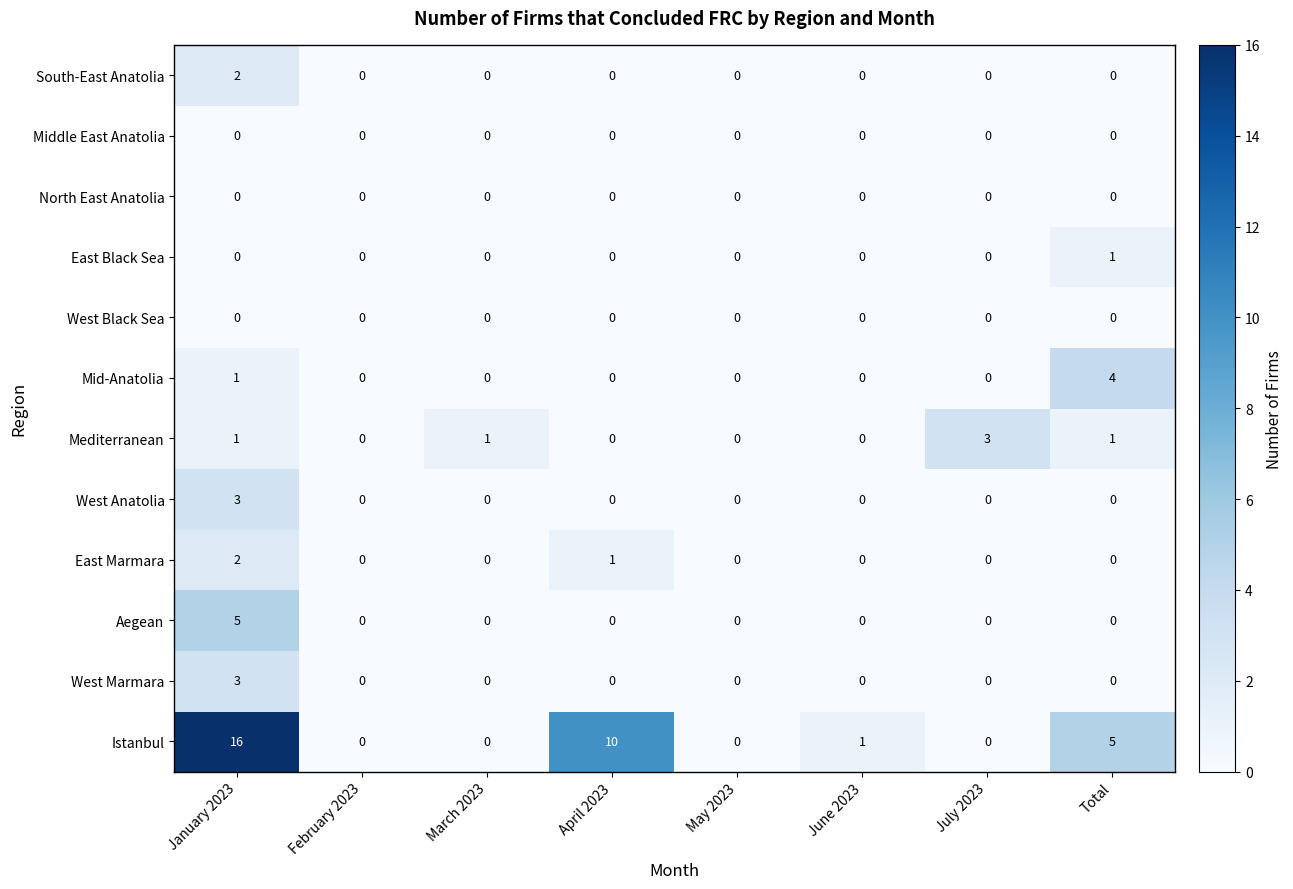

What is the difference between the highest and lowest values at June 2023?

1